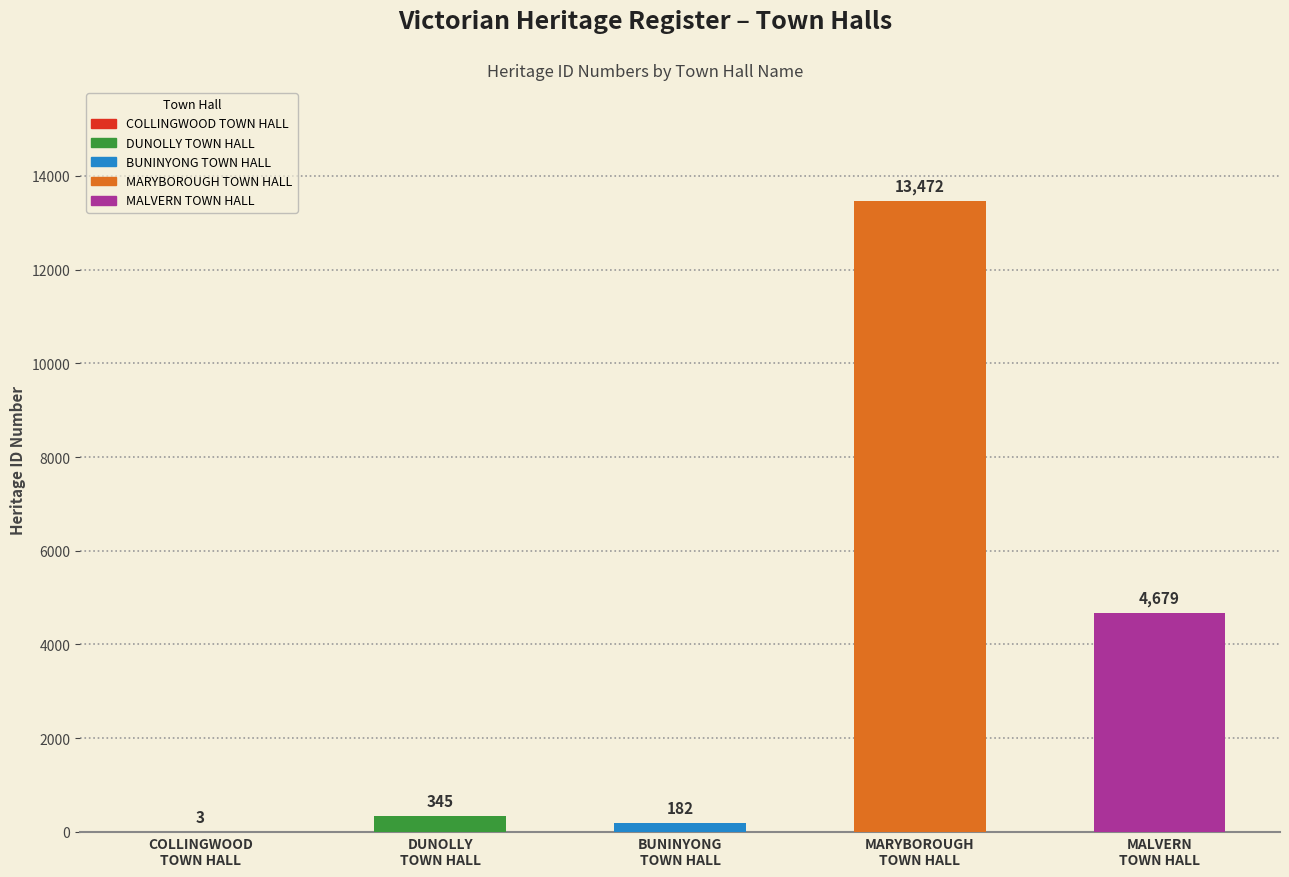

What is the sum of all values?

18681